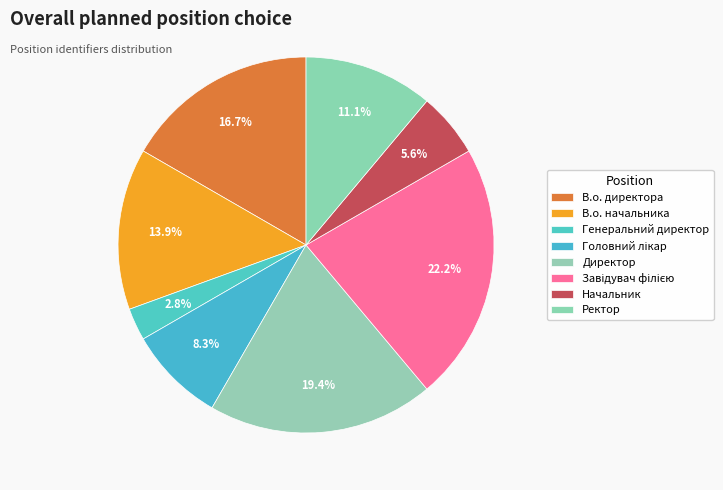

How many segments does this pie chart have?

8